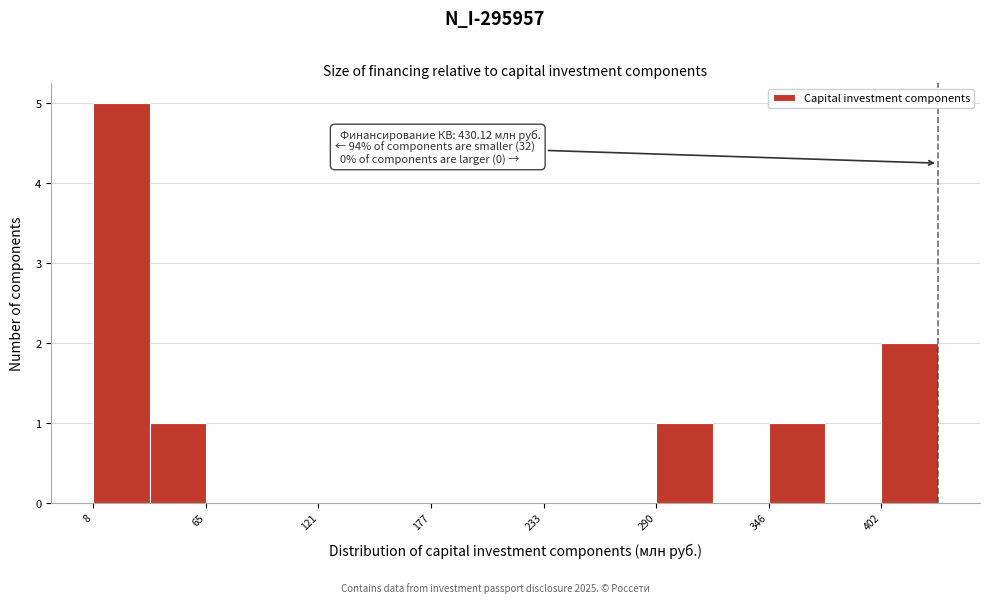

Read against the x-axis, roughly where is the centre of the tallest bar?

20